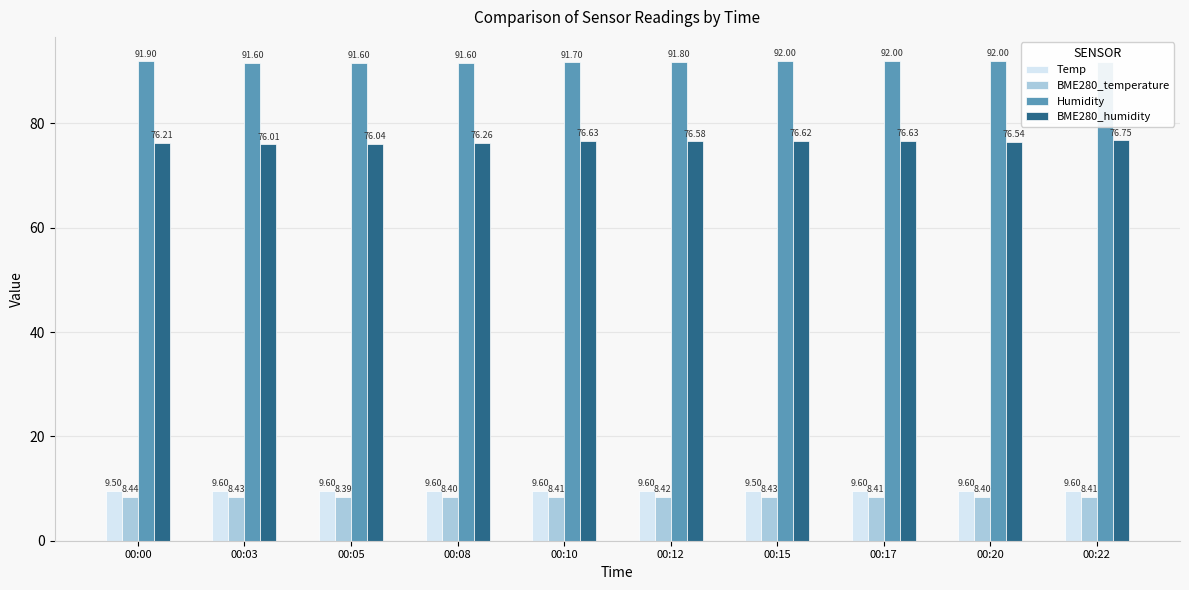

True or false: BME280_temperature has a value of 8.4 at 00:08.

True